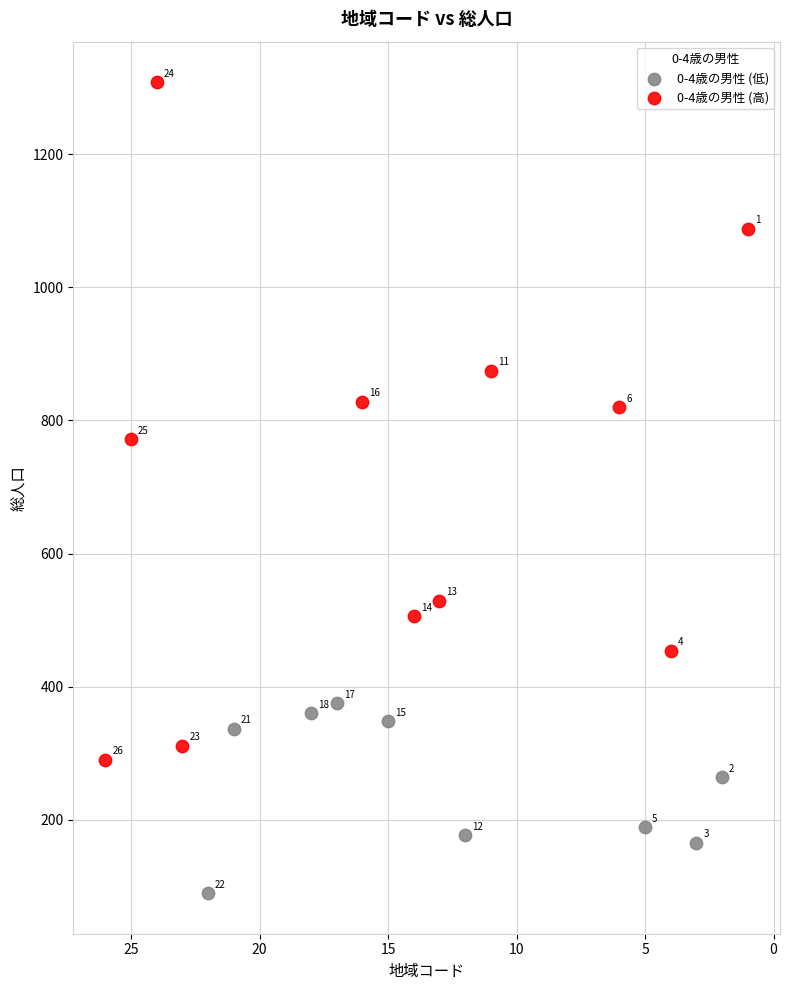

Which series reaches the minimum Y coordinate?

0-4歳の男性 (低)